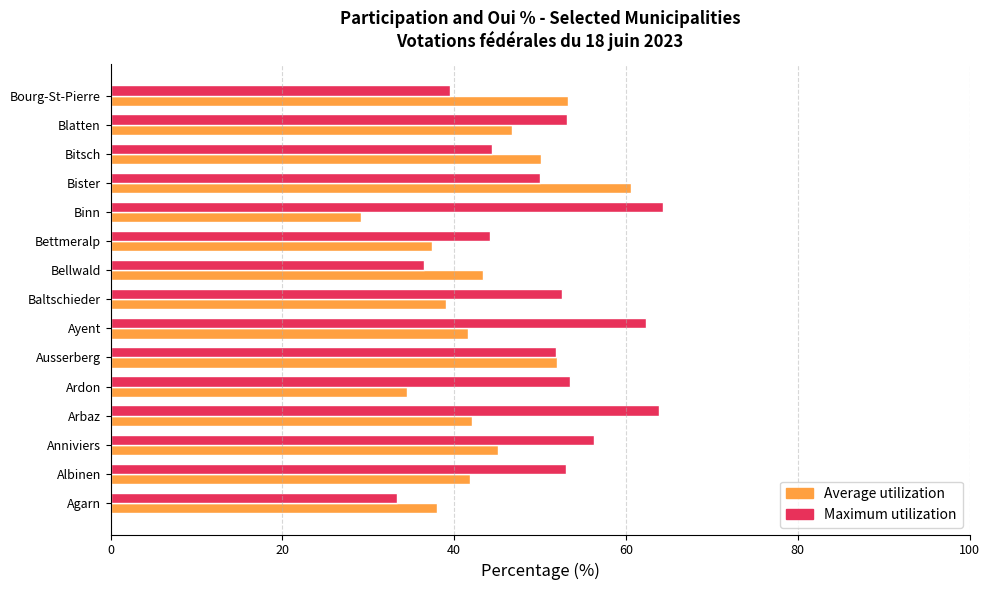

The value of Average utilization at Albinen is 41.9. True or false?

True